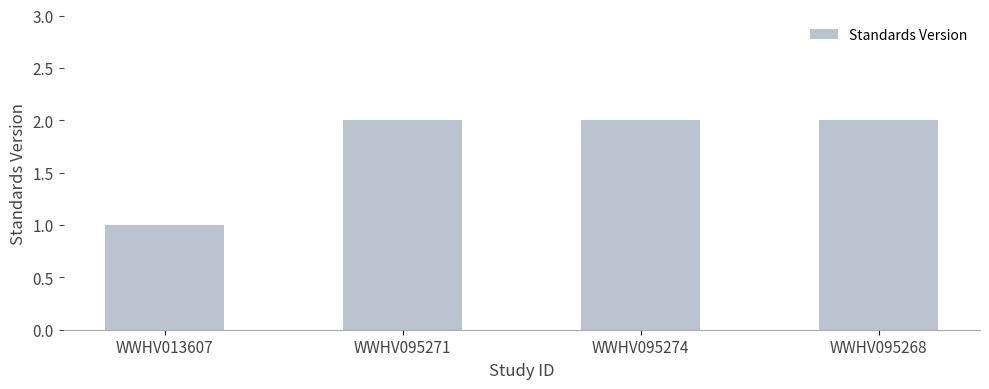

Reading left to right, transcribe all the data shown in this chart.

1	2	2	2